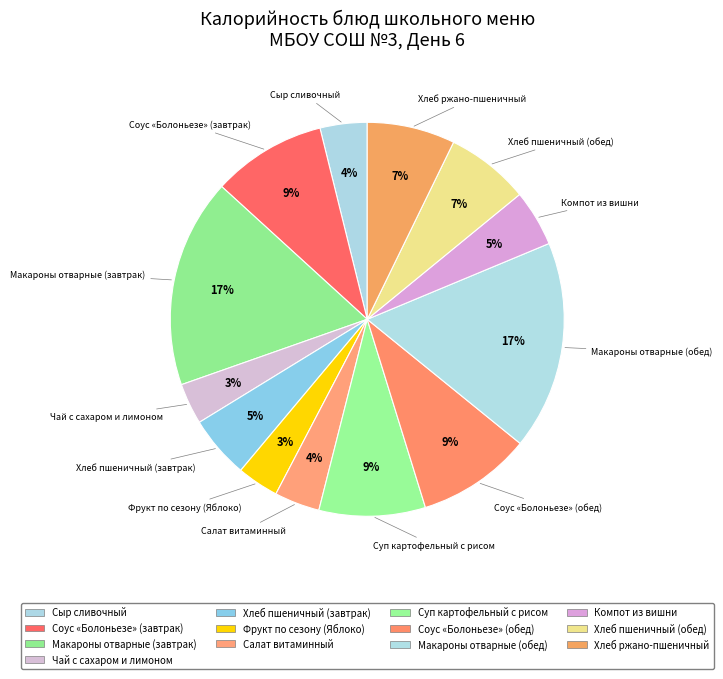

How many slices are in this pie chart?

13